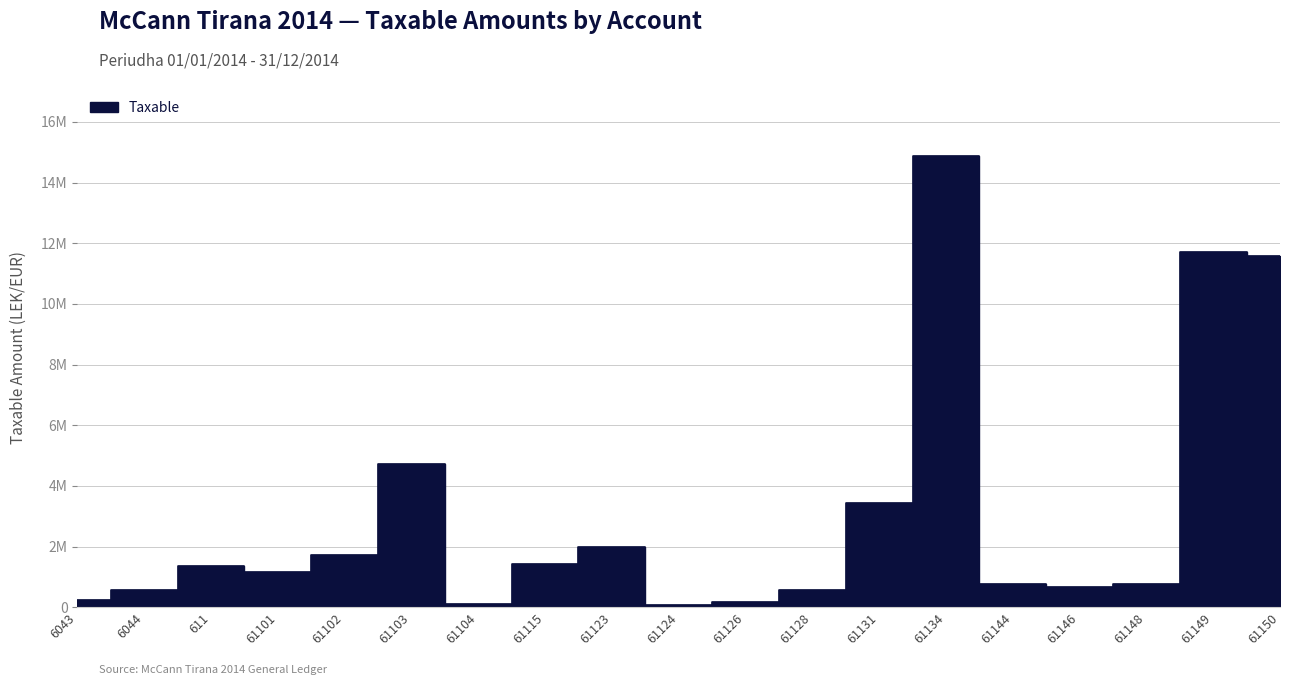

What is the maximum value shown in the chart?

14887859.8